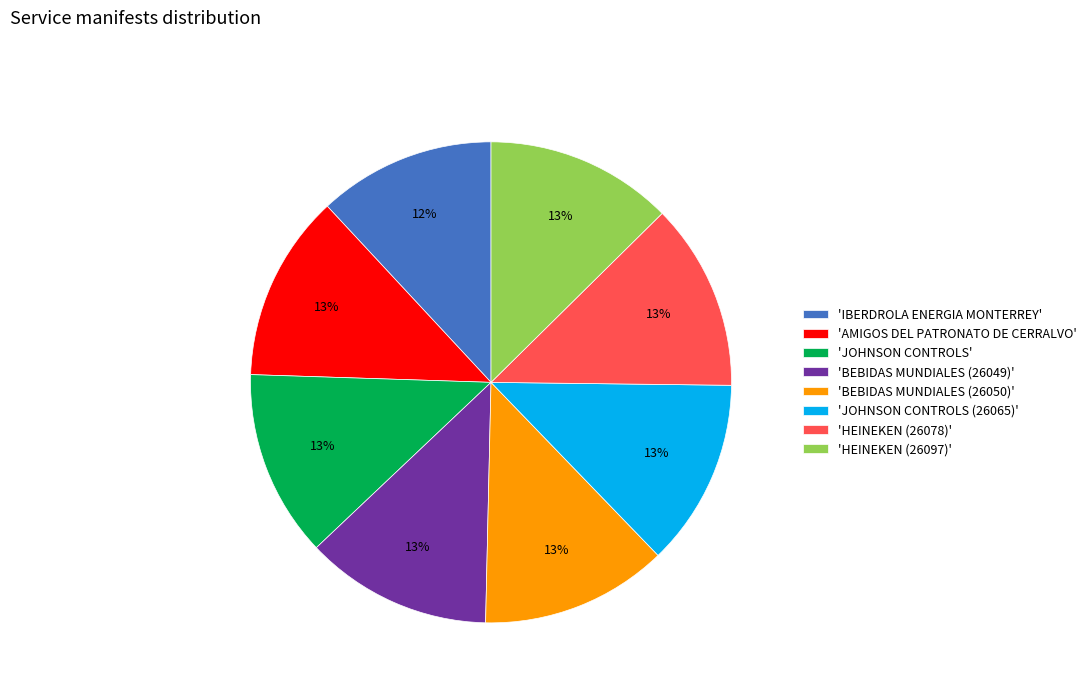

What is the ratio of the value at 'IBERDROLA ENERGIA MONTERREY' to the value at 'JOHNSON CONTROLS (26065)'?

0.9